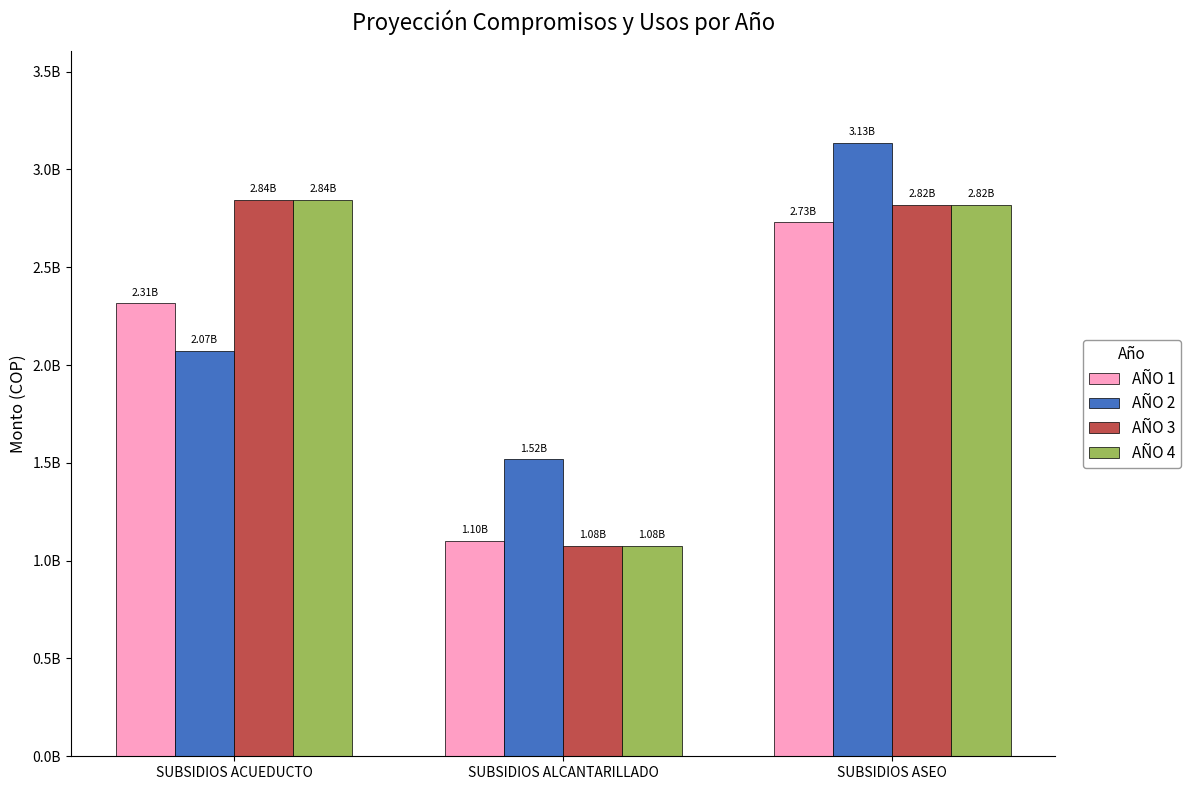

Does the chart contain stacked bars?

No